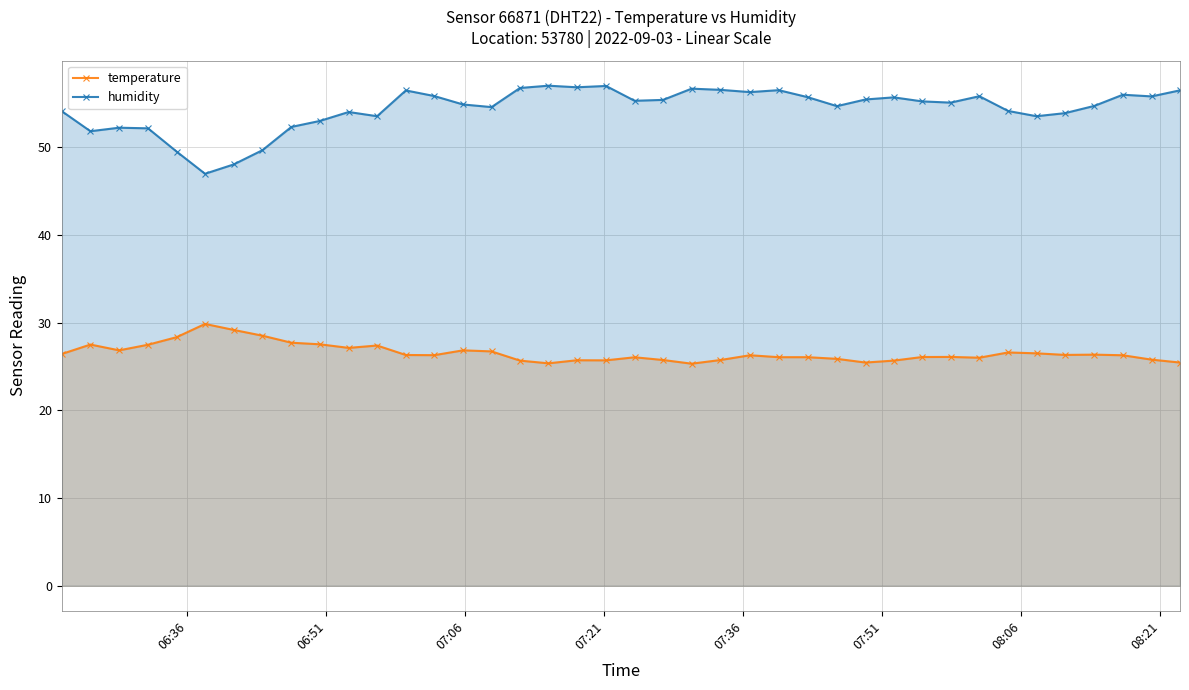

Which series has the largest range (max minus min)?

humidity